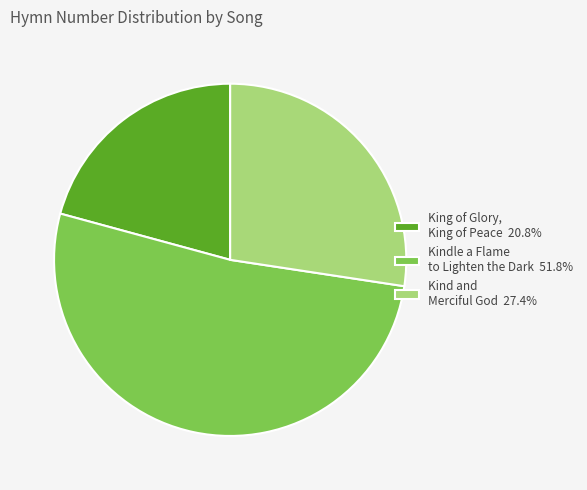

True or false: Kindle a Flame to Lighten the Dark accounts for 59% of the total.

False